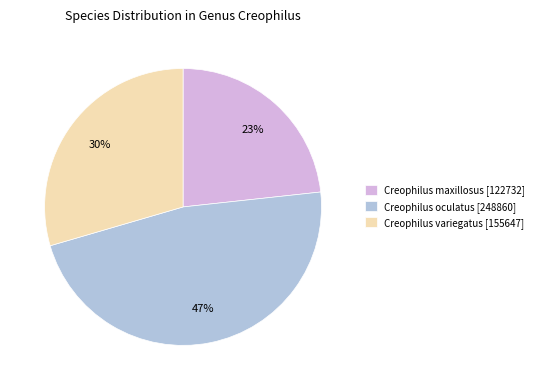

To the nearest percent, what percentage of the pie is Creophilus oculatus [248860]?

47%